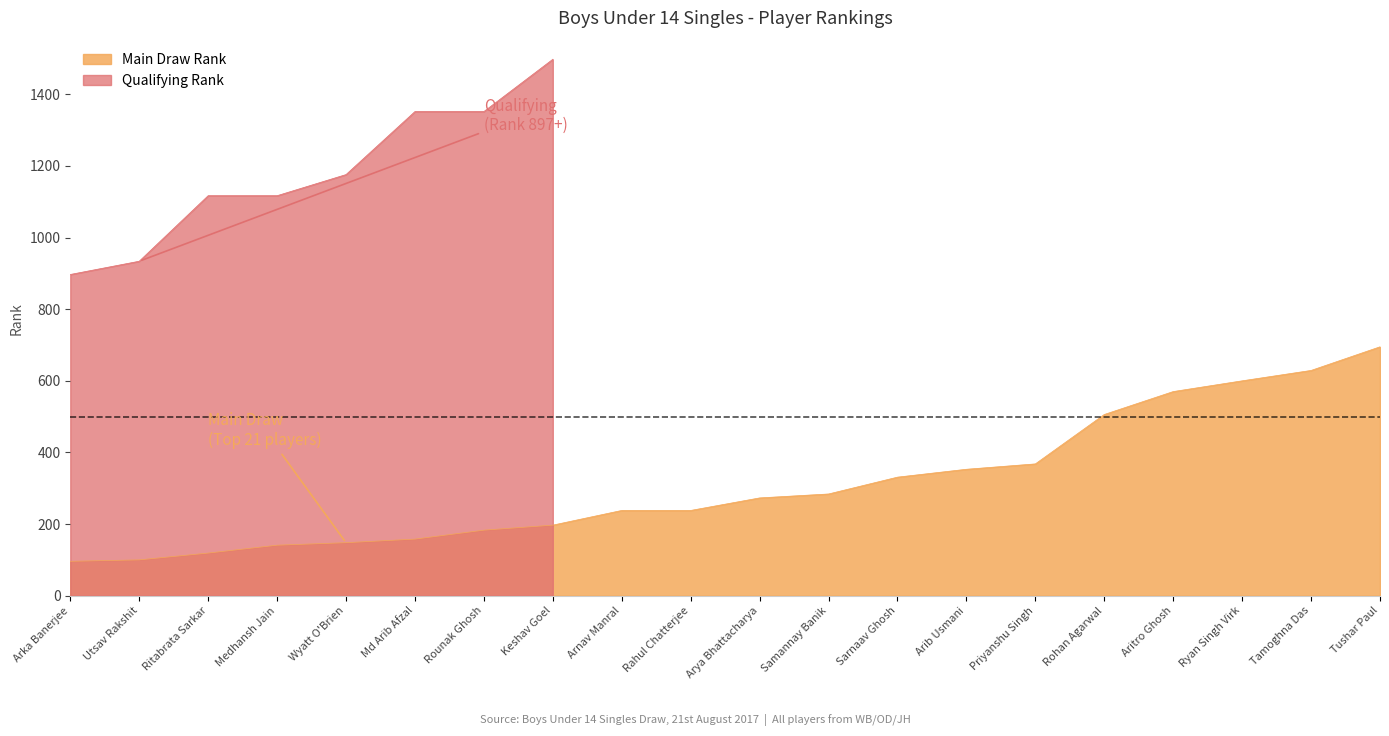

Does the chart display data point markers on the line(s)?

No